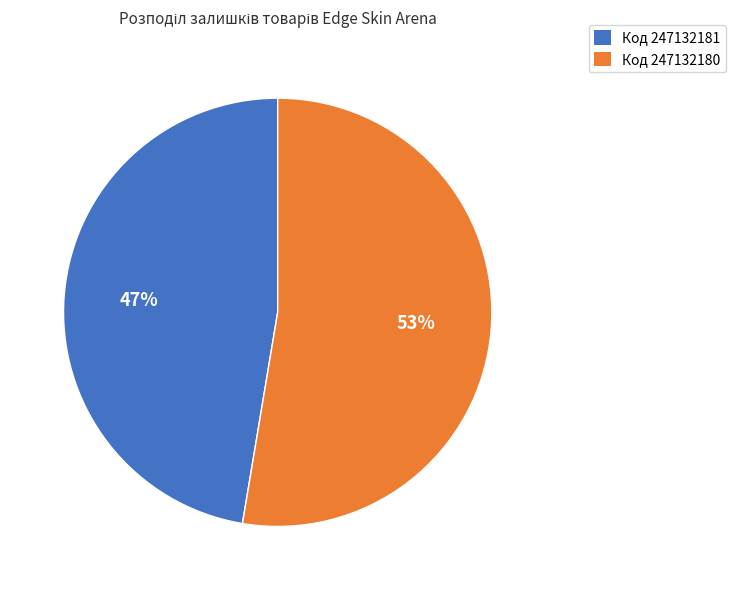

Which category accounts for the majority?

Код 247132180